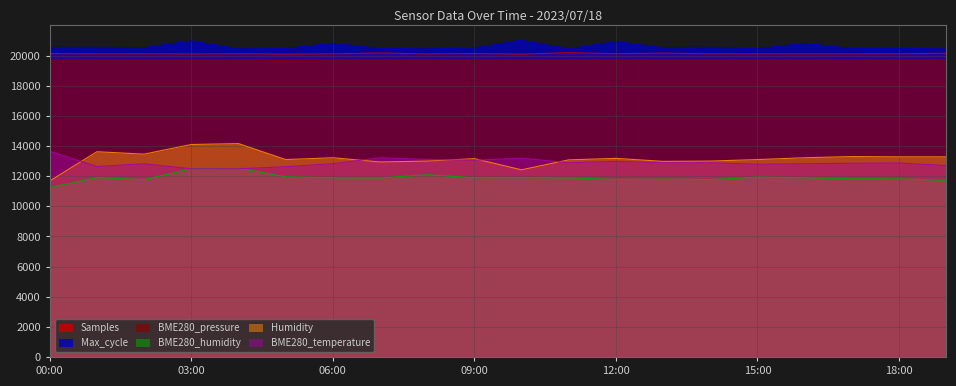

What is the difference between the maximum and second lowest values in the Humidity series?

1740.0